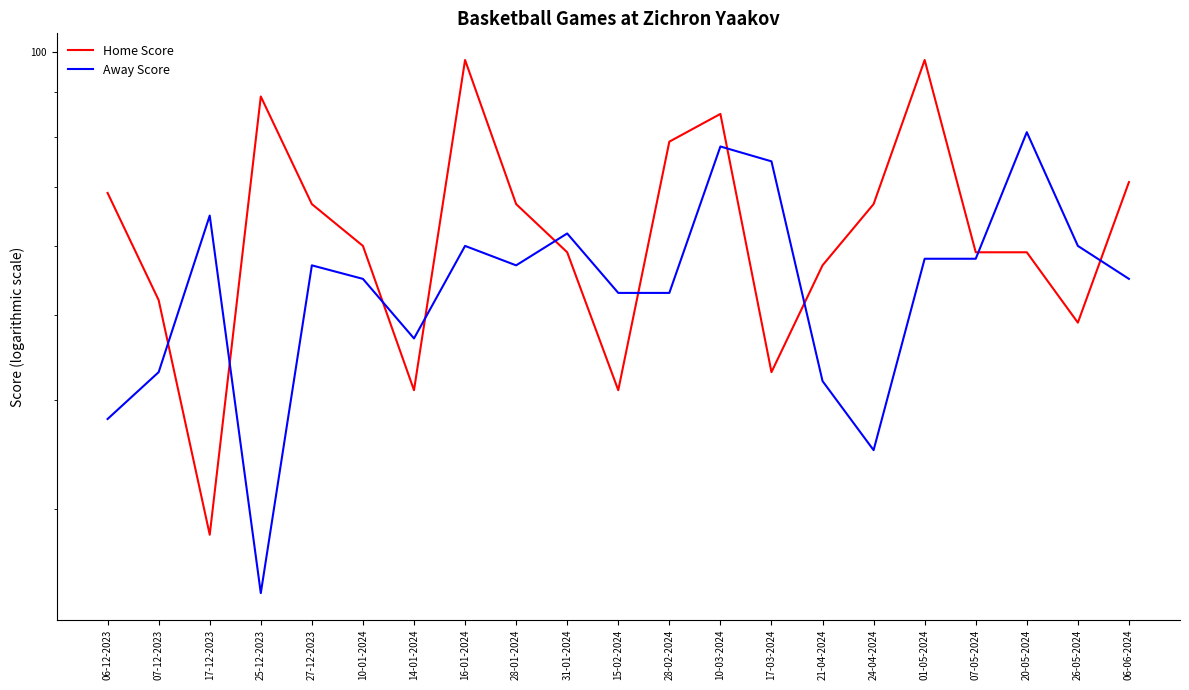

Rank the categories by Home Score value from highest to lowest.

16-01-2024, 01-05-2024, 25-12-2023, 10-03-2024, 28-02-2024, 06-06-2024, 06-12-2023, 27-12-2023, 28-01-2024, 24-04-2024, 10-01-2024, 31-01-2024, 07-05-2024, 20-05-2024, 21-04-2024, 07-12-2023, 26-05-2024, 17-03-2024, 14-01-2024, 15-02-2024, 17-12-2023